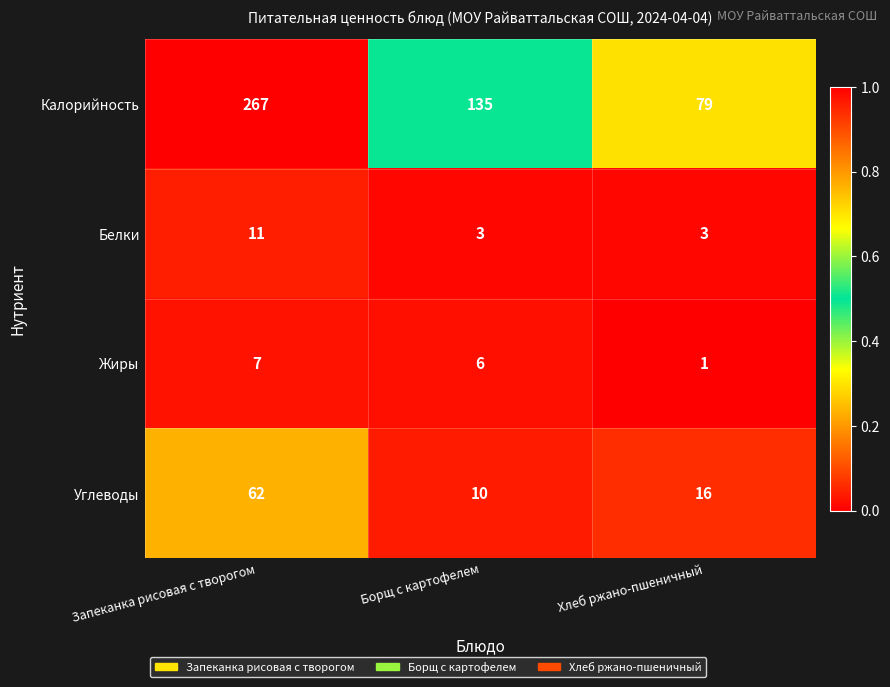

True or false: Углеводы has a value of 16 at Хлеб ржано-пшеничный.

True